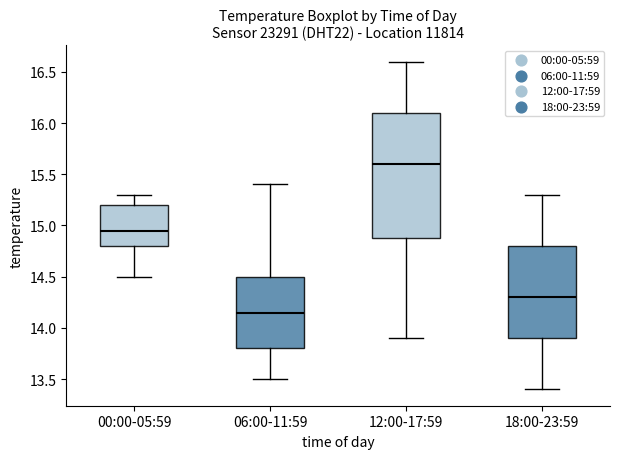

Where does the median line of the box for 12:00-17:59 sit on the y-axis? The values are not printed on the chart, so give them approximately, as read against the axis.

15.60